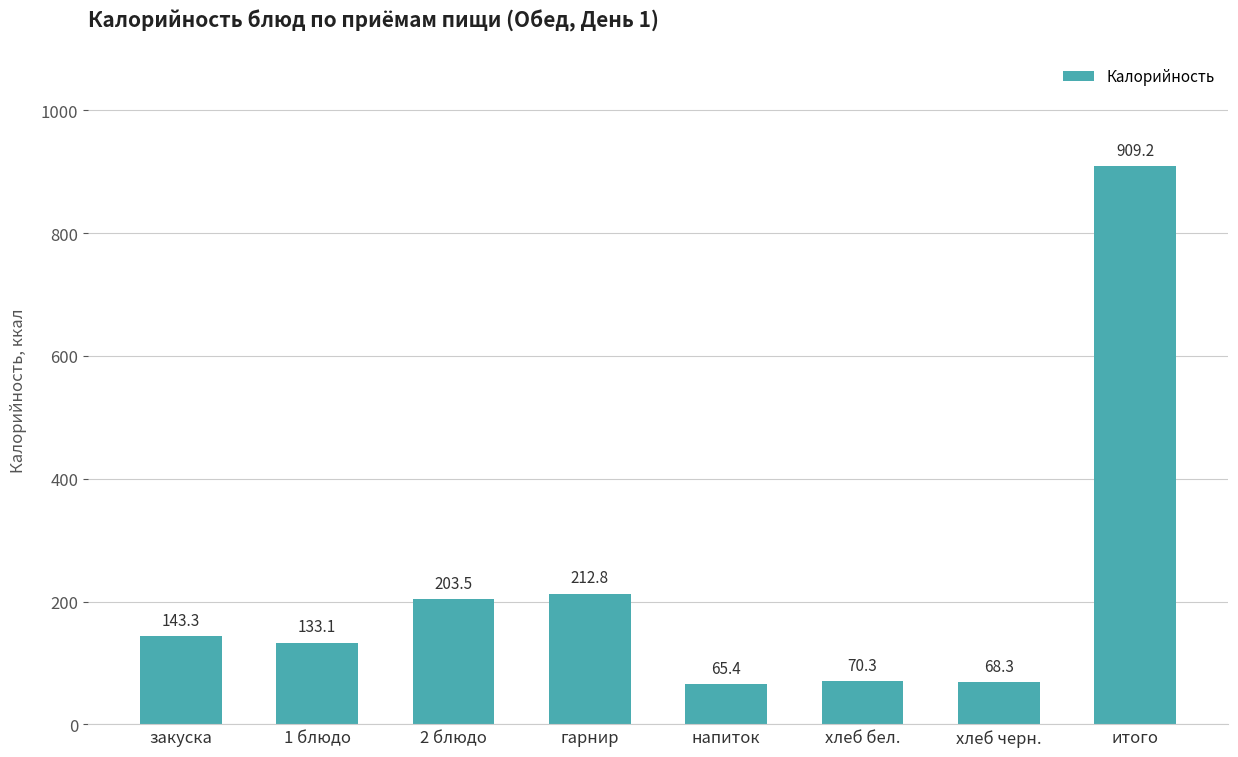

What is the change in value from 2 блюдо to итого?

+705.7